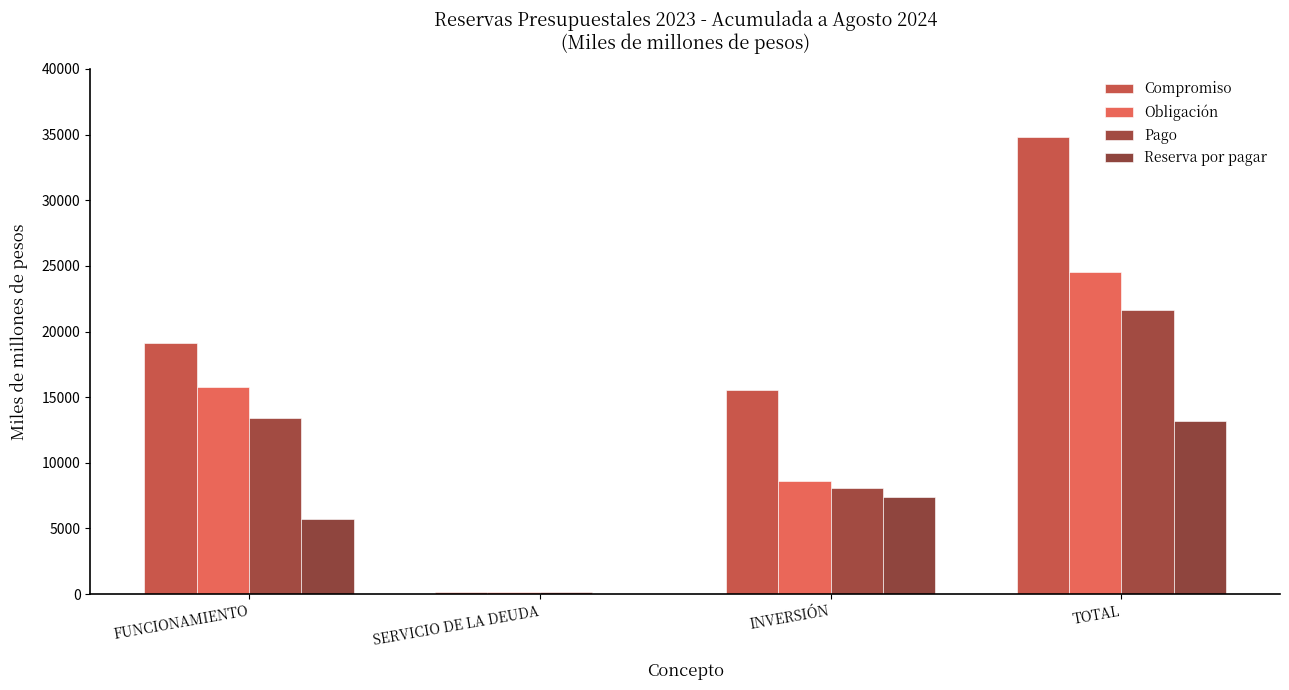

True or false: Pago has a value of 11836.1 at INVERSIÓN.

False